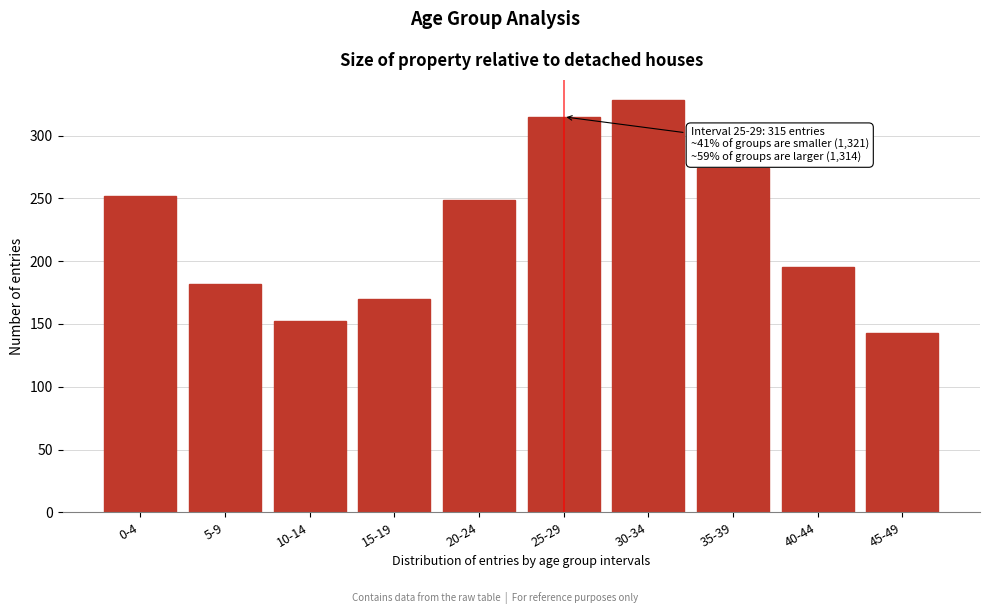

Reading left to right, transcribe all the data shown in this chart.

252	182	152	170	249	315	328	274	195	143